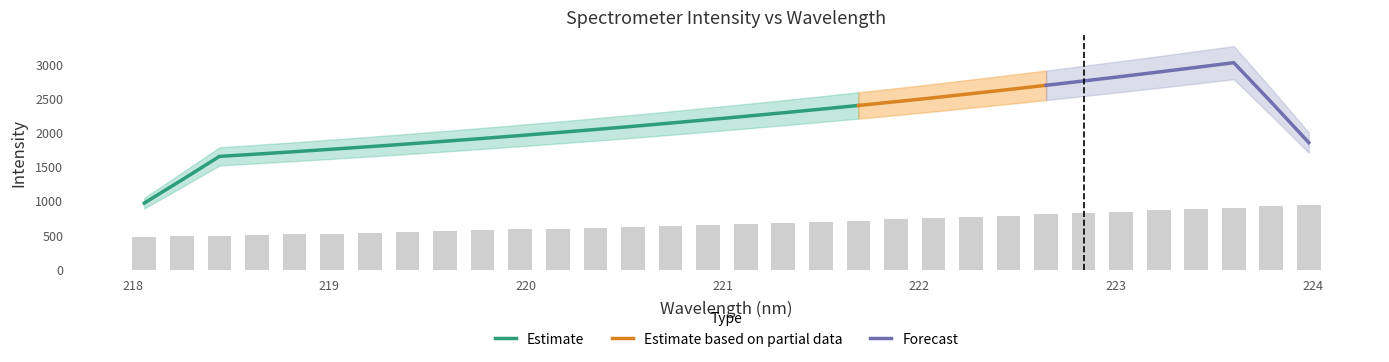

What is the lowest value of the Estimate series?

973.9